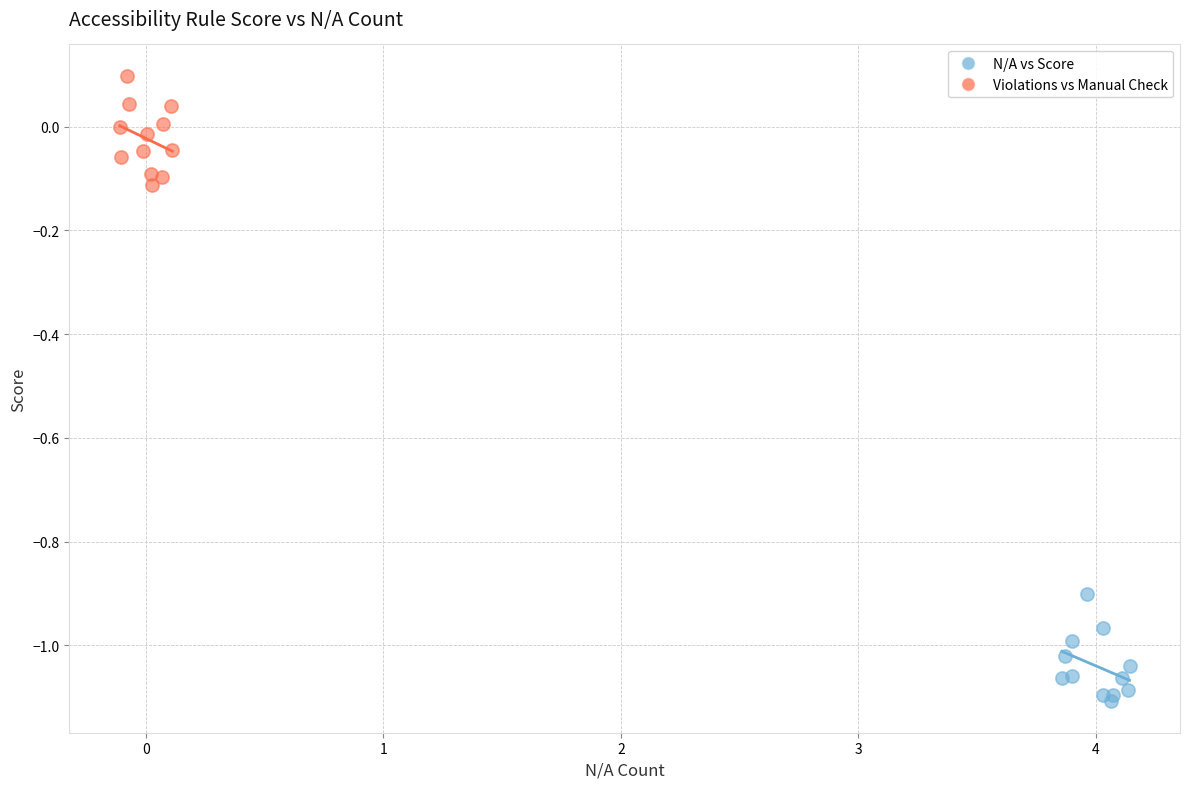

Which series reaches the minimum Y coordinate?

N/A vs Score